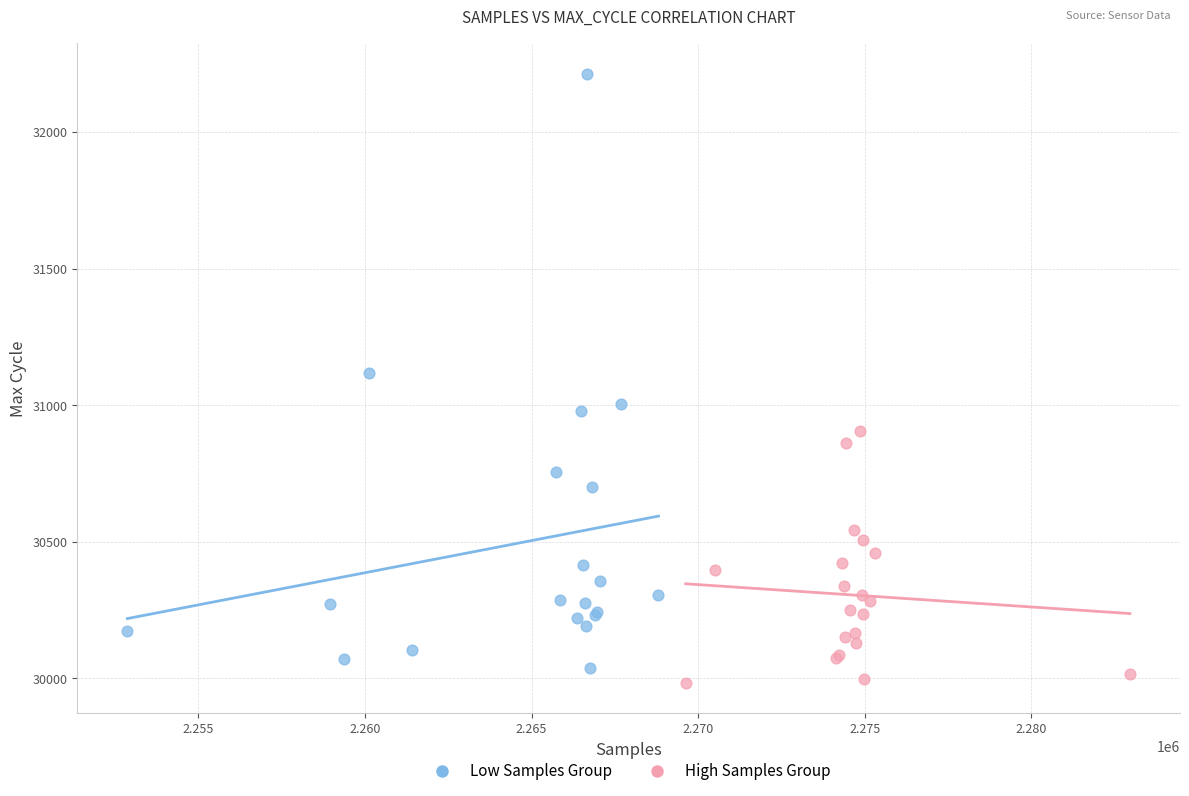

What are all the series names shown in the legend?

Low Samples Group, High Samples Group